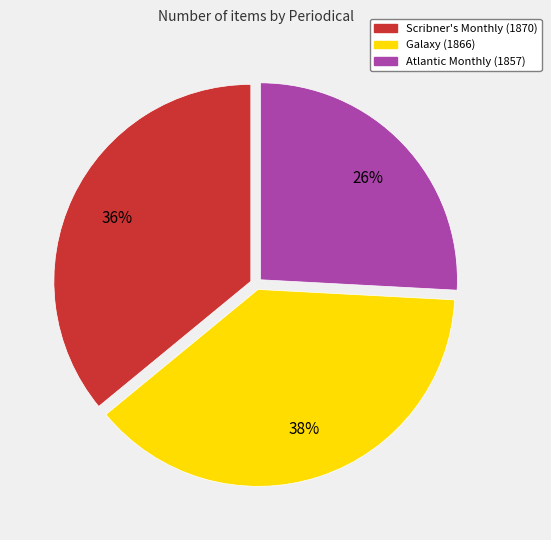

Does Atlantic Monthly (1857) account for over 50% of the chart?

No